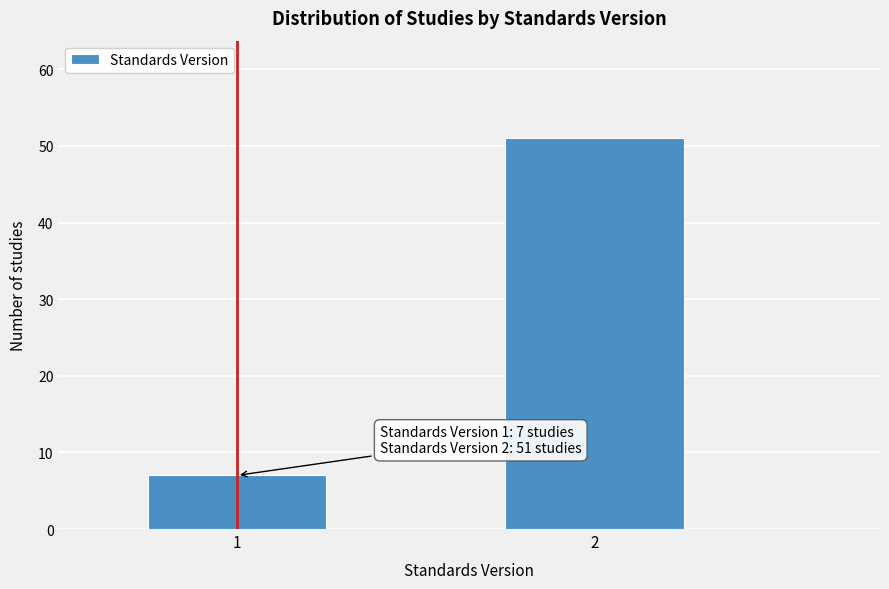

Reading left to right, transcribe all the data shown in this chart.

7	51